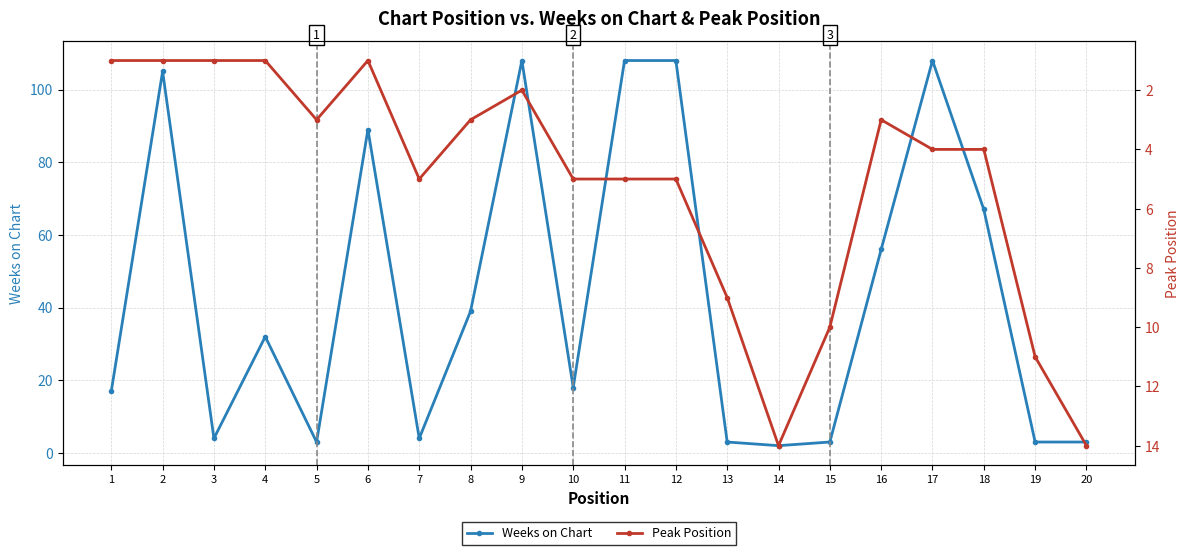

Is the value of Peak Position at 9 greater than the value of Weeks on Chart at 5?

No